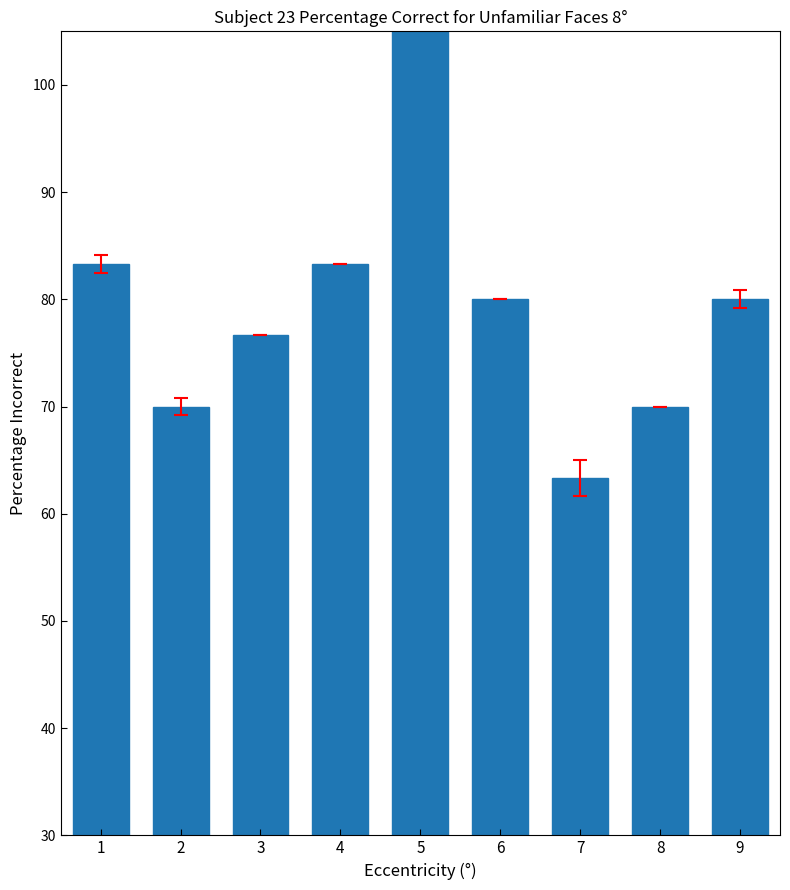

What is the approximate value at 6?

80.0